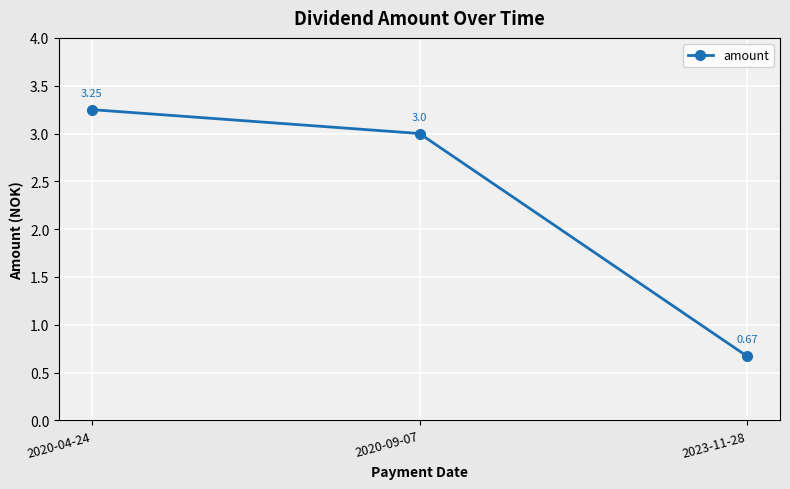

Rank the categories by value from lowest to highest.

2023-11-28, 2020-09-07, 2020-04-24